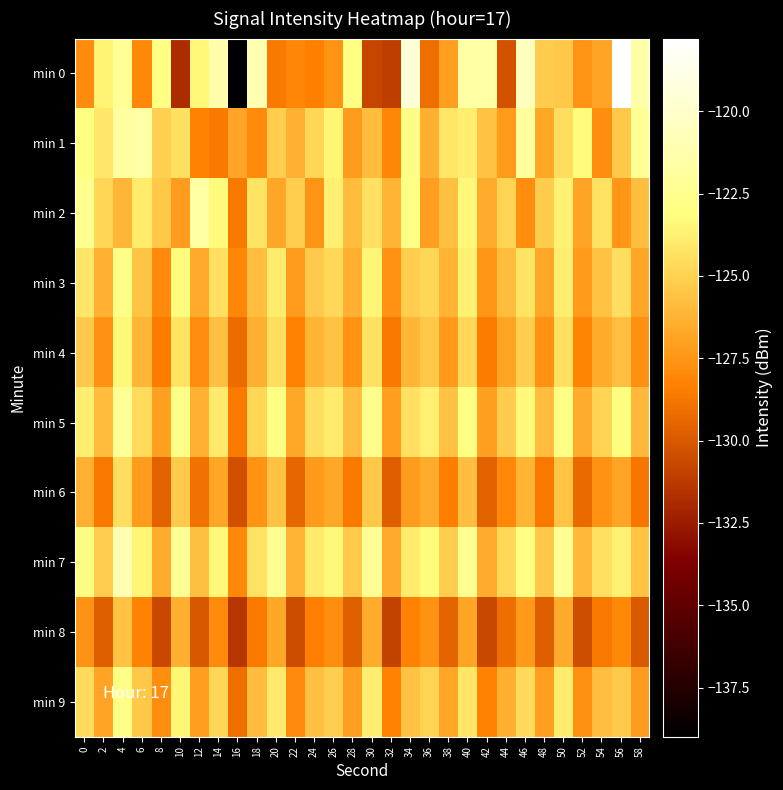

Which series has the largest total across all categories?

min 7